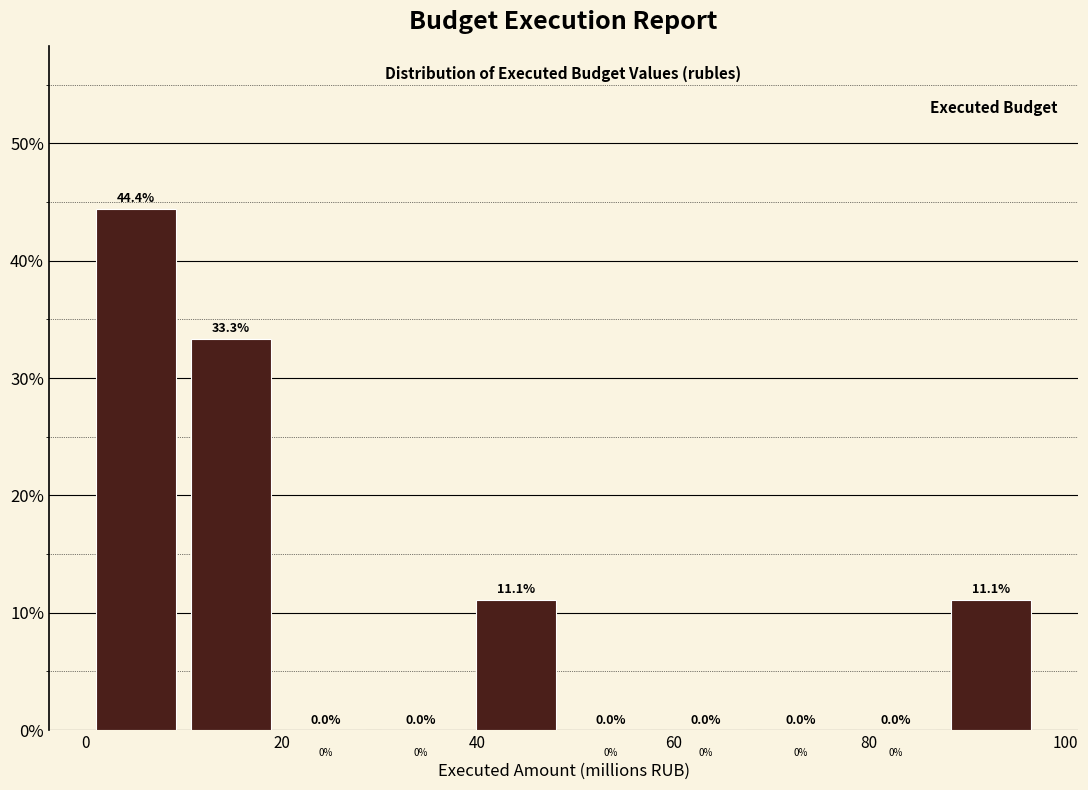

Reading left to right, list every bar in this chart as the range it spans on the x-axis followed by its height. The bar edges are not printed on the chart, so give them approximately, as read against the axis.

0 to 10: 44.4
10 to 20: 33.3
20 to 30: 0.0
30 to 40: 0.0
40 to 48: 11.1
48 to 58: 0.0
58 to 68: 0.0
68 to 78: 0.0
78 to 88: 0.0
88 to 98: 11.1